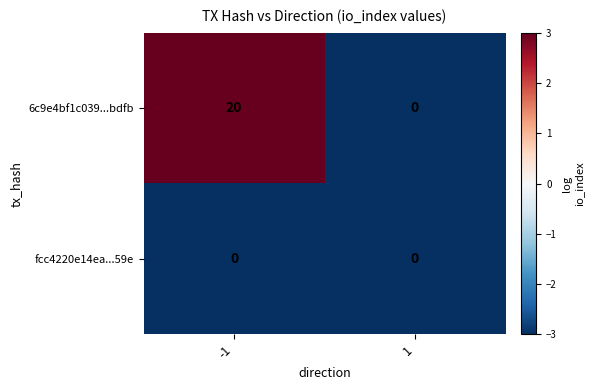

At -1, list the series in order from smallest to largest.

fcc4220e14ea...59e, 6c9e4bf1c039...bdfb